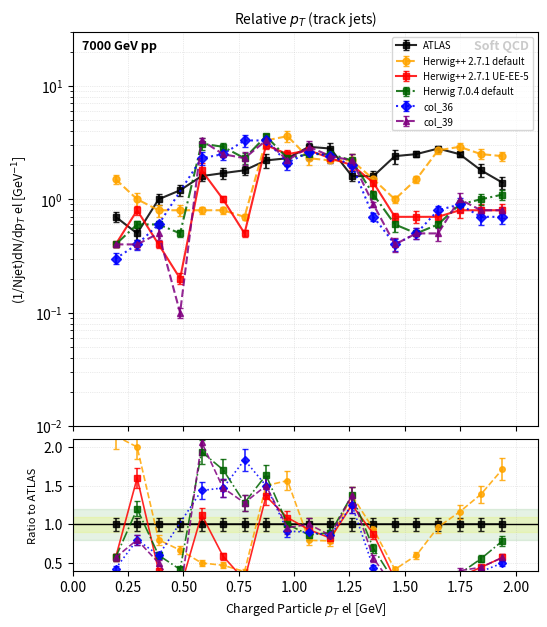

At which label is col_39 (3.978) closest to 1?

1.747